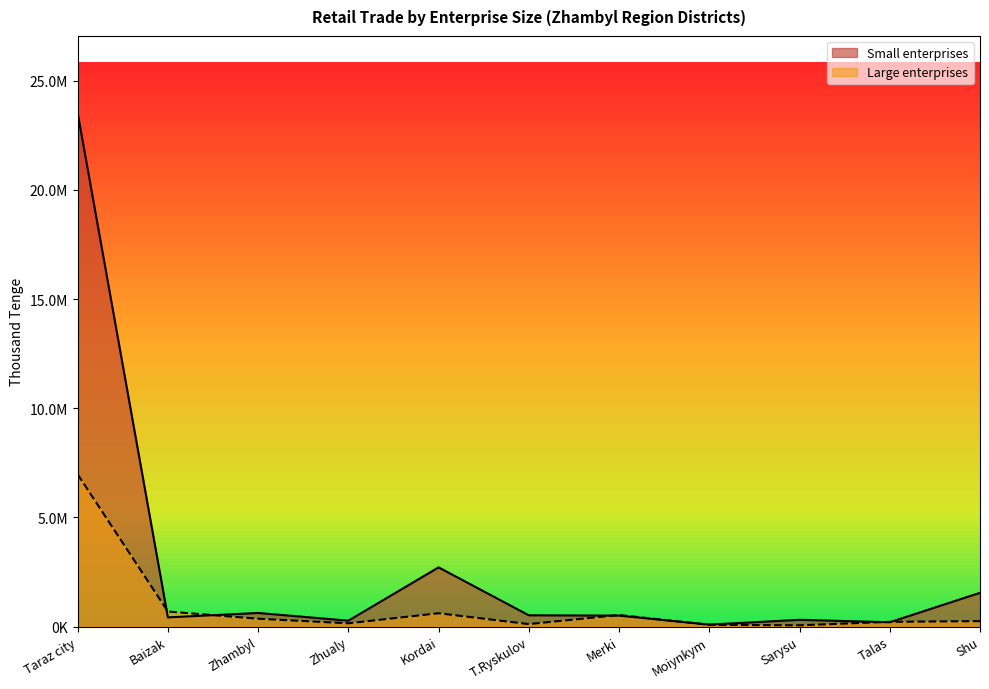

True or false: Small enterprises (thousand tenge) has more than 1 points higher than both neighbors.

True